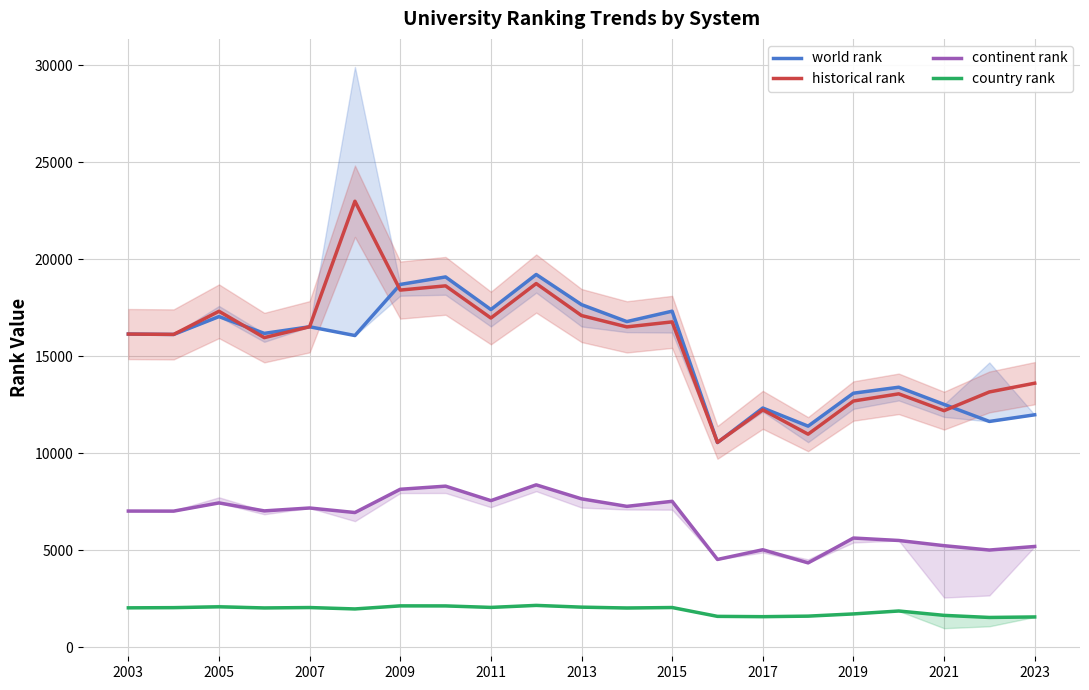

What is the smallest value displayed?

1531.0